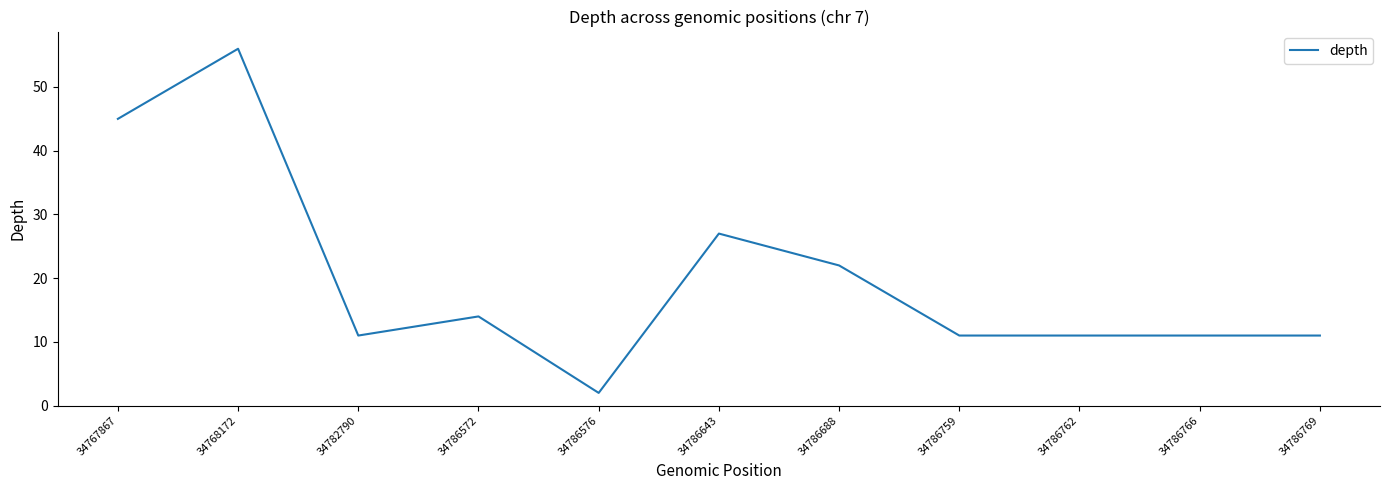

Reading left to right, list all the values displayed in this chart.

45	56	11	14	2	27	22	11	11	11	11